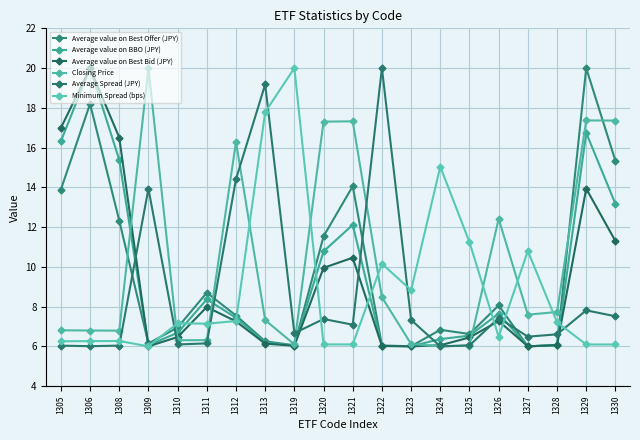

Is it true that Minimum Spread (bps) equals 9.9 at 1312?

False